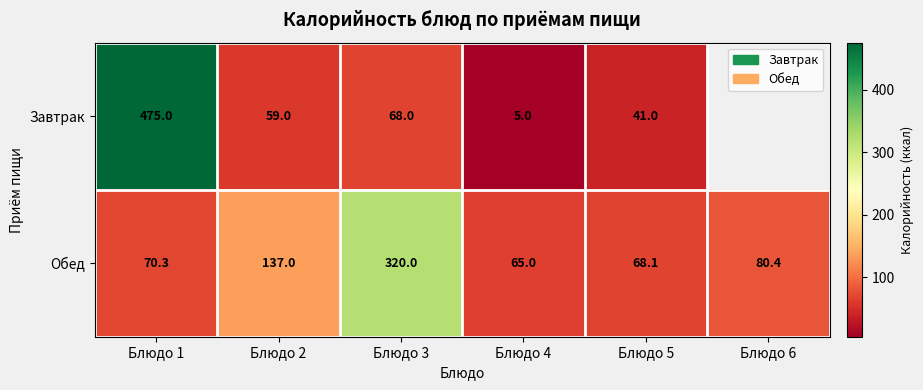

Where is Обед nearest to the value 192?

Блюдо 2